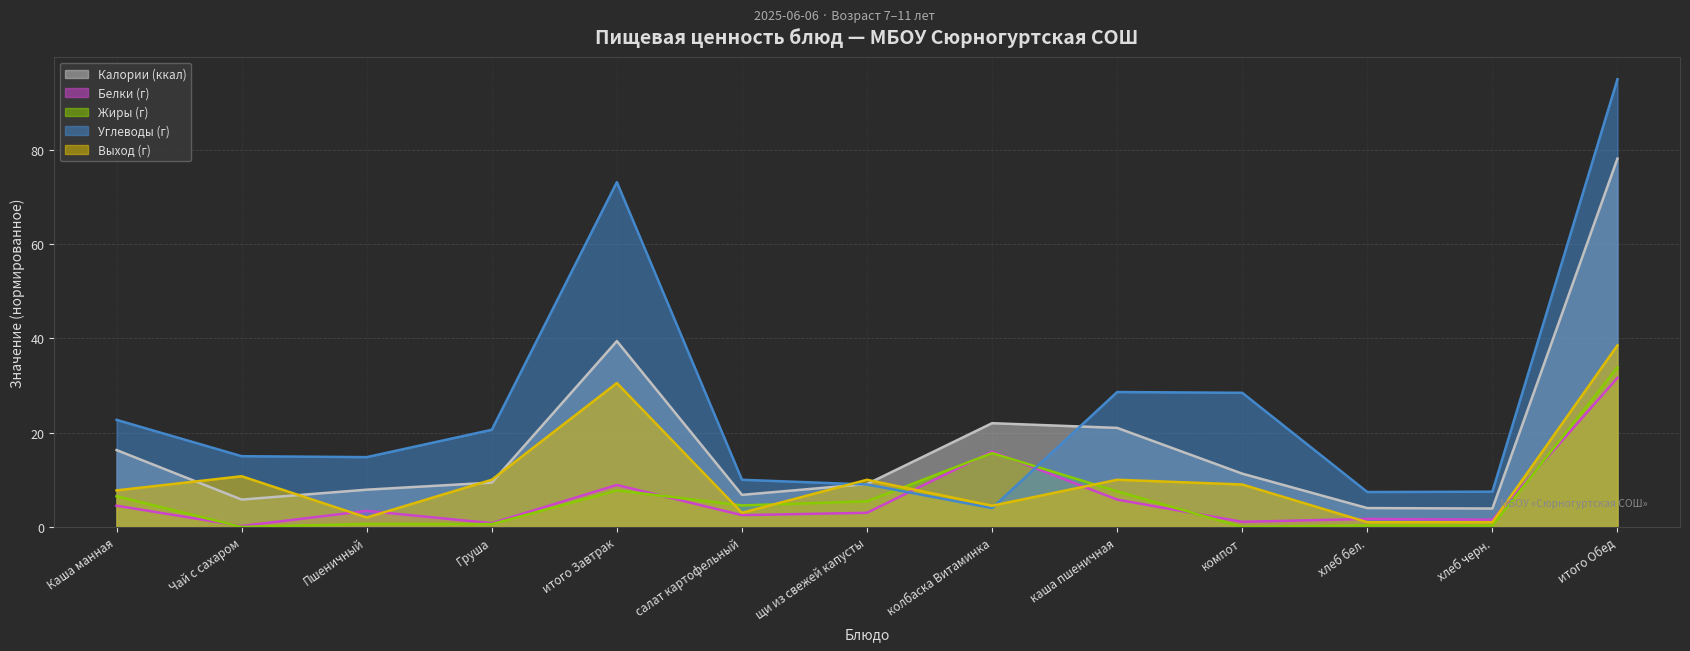

Reading right to left, what are all the values shown in this chart?

Калории (ккал): 78.1	3.9	4.0	11.3	21.0	22.0	9.1	6.8	39.4	9.4	7.9	5.8	16.3
Белки (г): 31.6	1.5	1.7	1.1	5.8	16.0	3.0	2.5	8.9	0.8	3.4	0.2	4.5
Жиры (г): 33.8	0.3	0.3	0.0	7.5	15.7	5.4	4.6	7.8	0.6	0.6	0.0	6.5
Углеводы (г): 94.9	7.5	7.4	28.4	28.6	4.0	9.0	10.0	73.1	20.6	14.8	15.0	22.7
Выход (г): 38.5	1.0	1.0	9.0	10.0	4.5	10.0	3.0	30.5	10.0	2.0	10.8	7.8